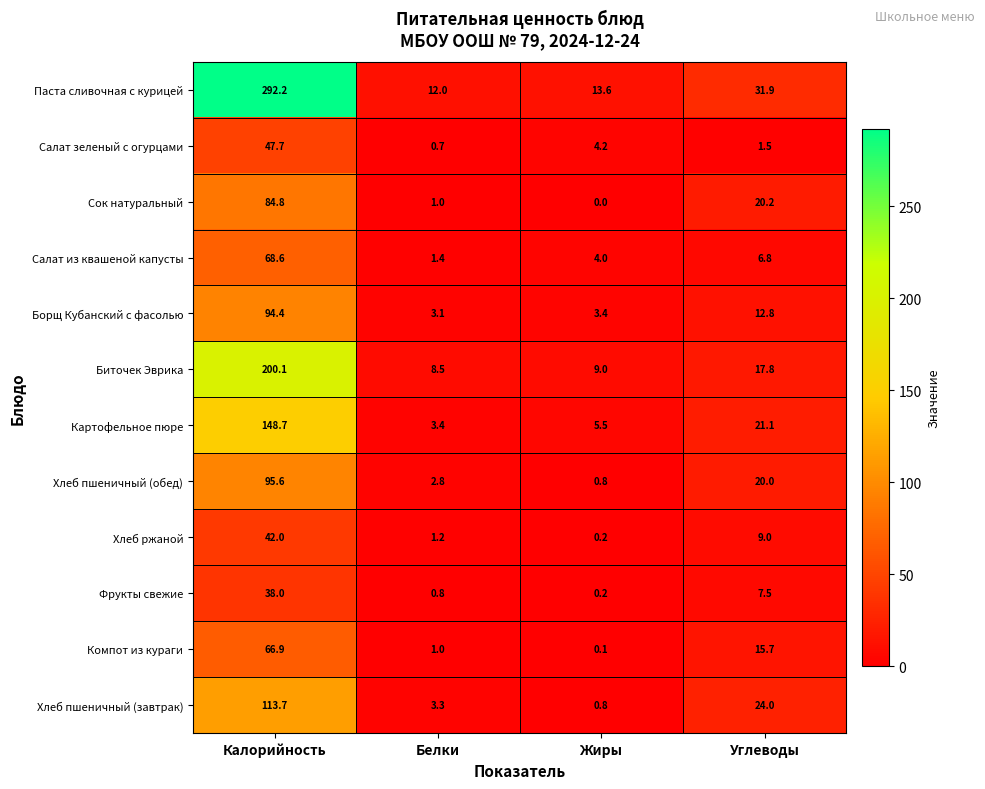

What is the average value of the Хлеб пшеничный (завтрак) series?

35.5